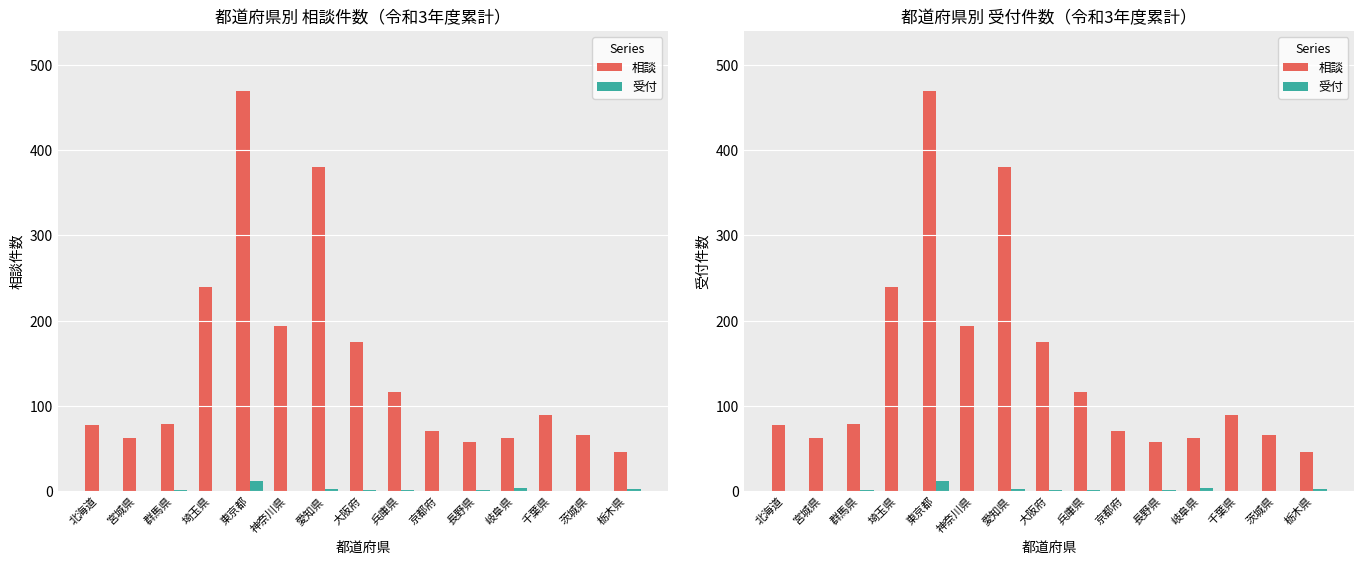

Between 大阪府 and 長野県, which series saw the biggest shift?

相談